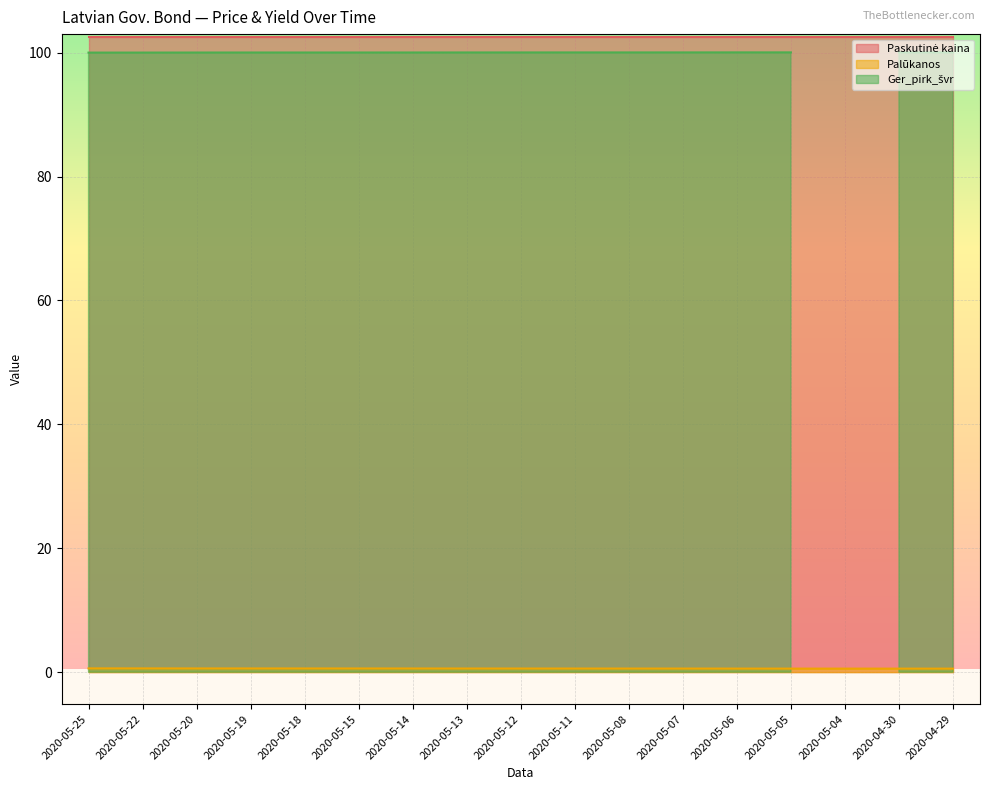

Is it true that Palūkanos equals 0.6 at 2020-05-22?

True